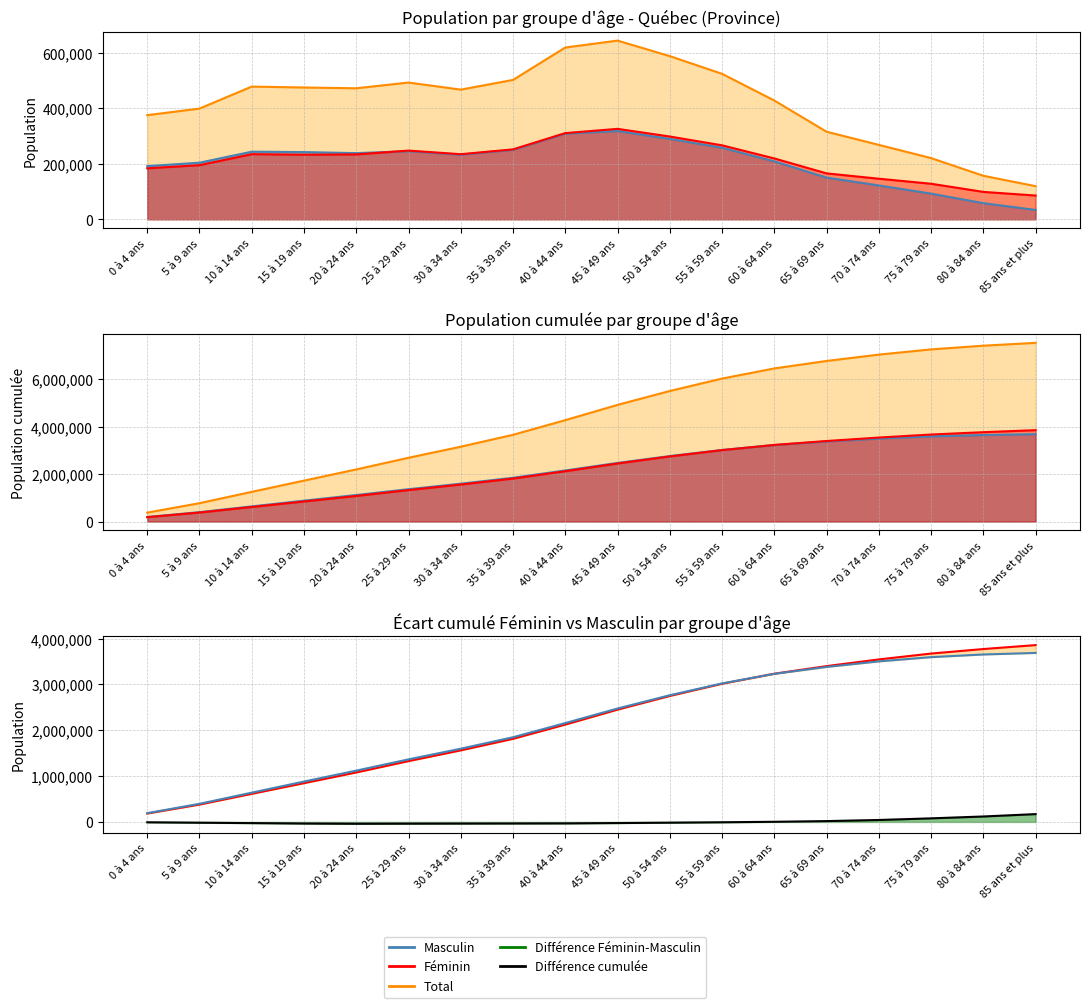

Is the value of Total at 30 à 34 ans greater than the value of Féminin at 70 à 74 ans?

Yes